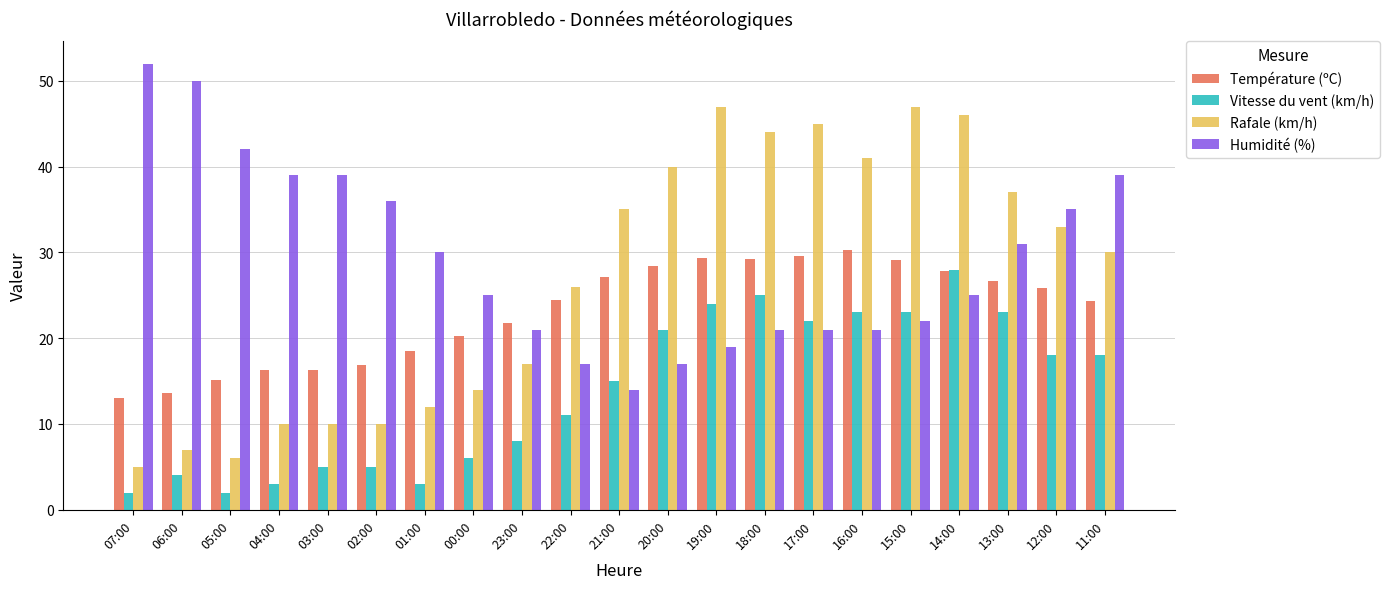

What is the difference between the Rafale (km/h) values at 04:00 and 05:00?

4.0